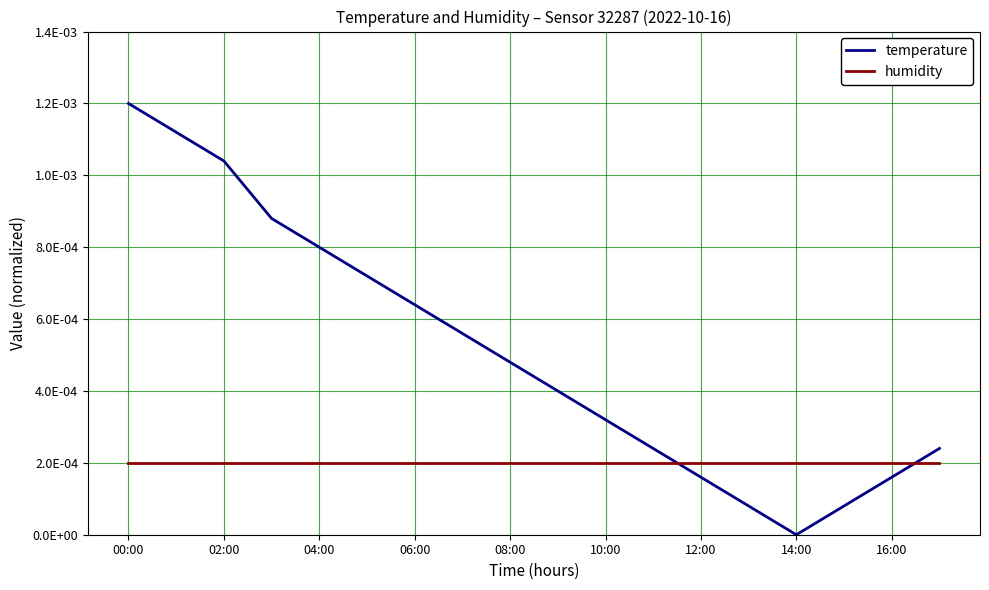

Is this an area chart (filled region under the line)?

No